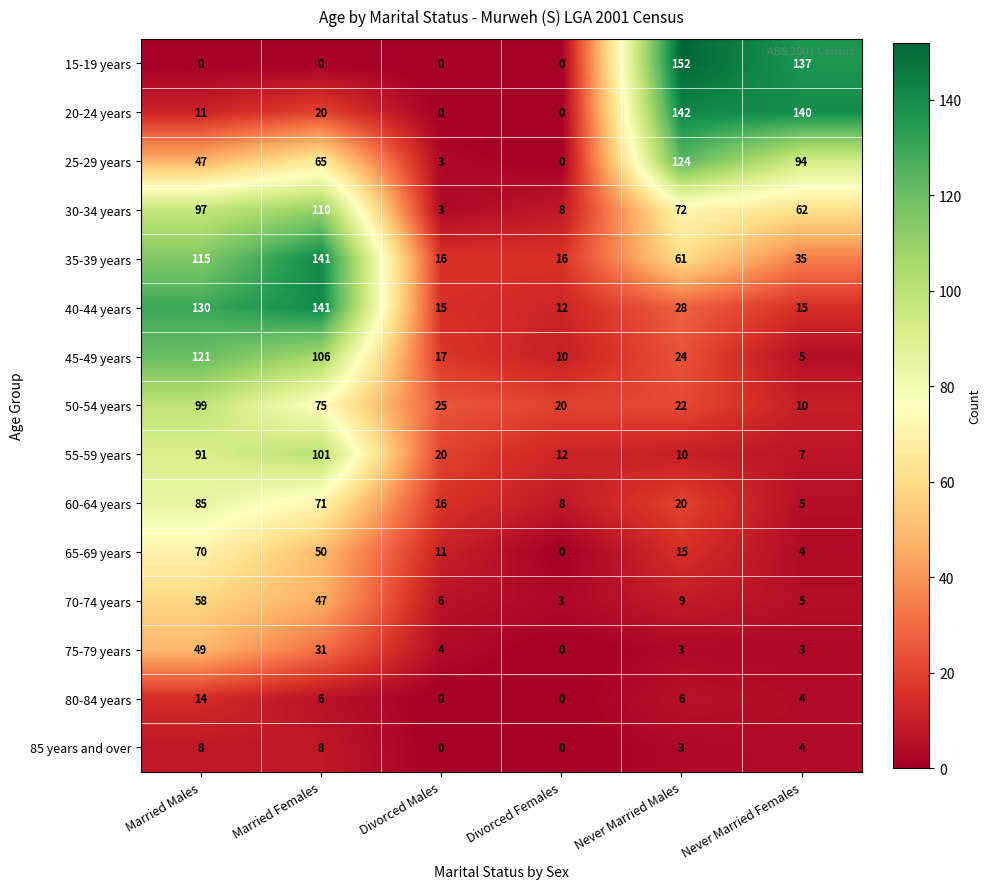

What is the spread (max minus min) of values at Divorced Females?

20